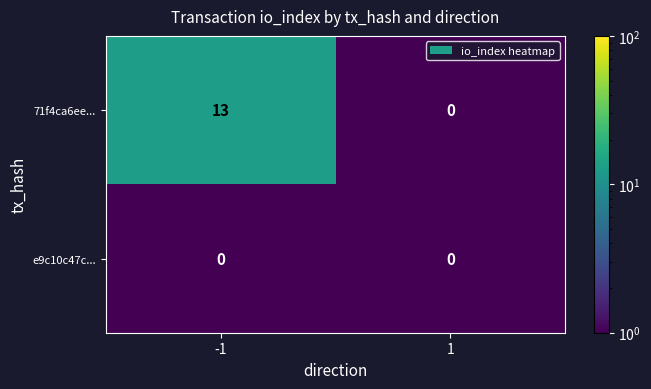

True or false: 71f4ca6ee... has a value of 0 at 1.

True